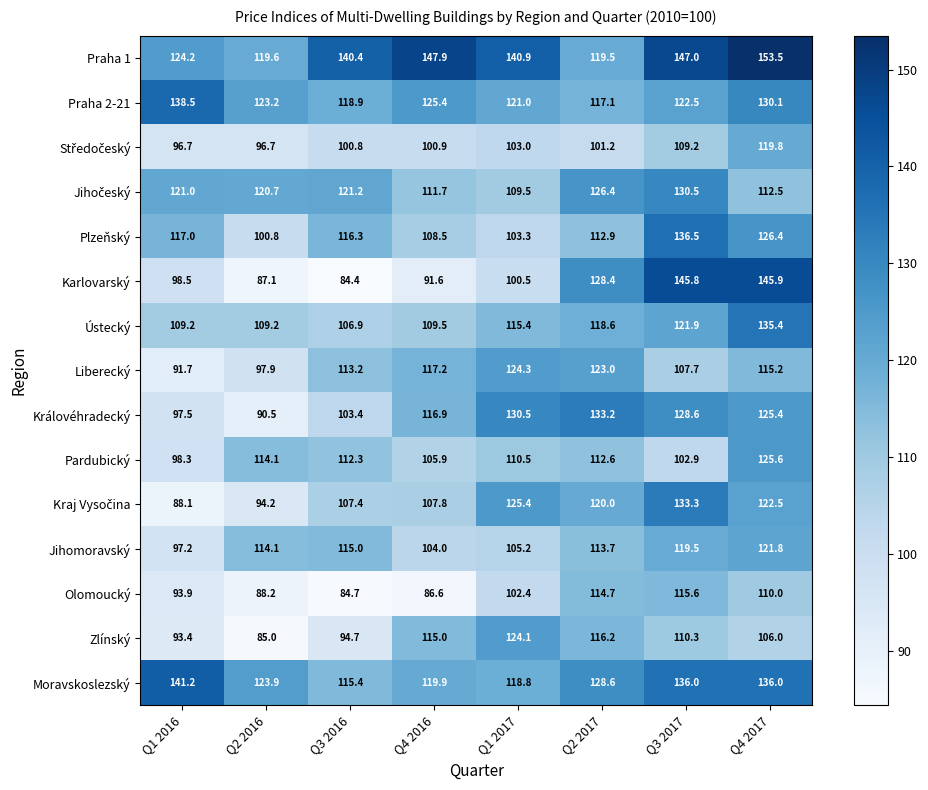

What is the difference between the highest and lowest values at Q4 2017?

47.5